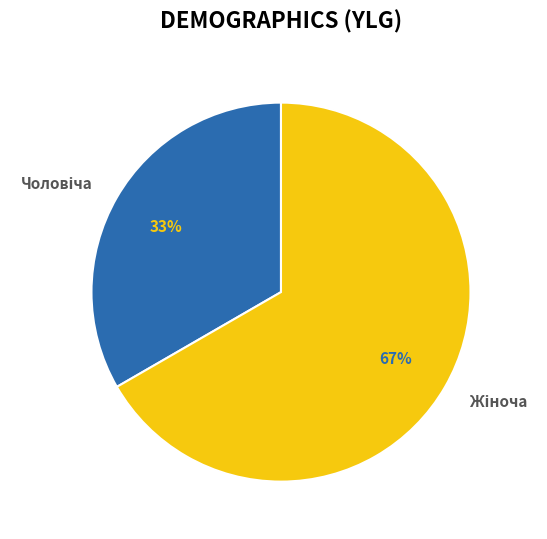

Is there a majority slice in this chart?

Yes